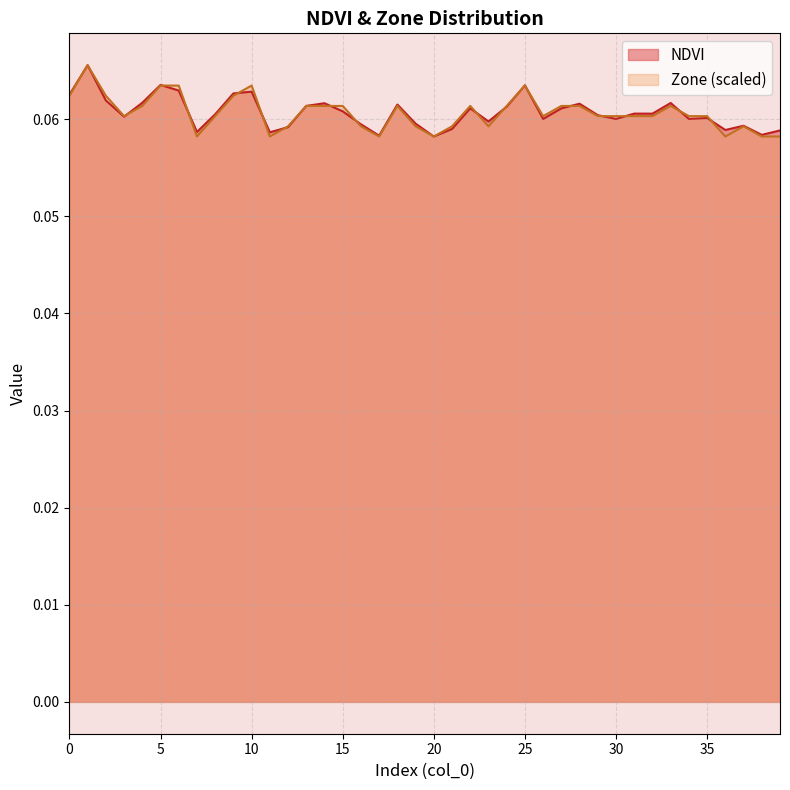

List the labels in order of NDVI value, smallest first.

20, 17, 38, 11, 7, 39, 36, 21, 12, 37, 16, 19, 23, 26, 30, 34, 35, 3, 29, 8, 32, 31, 15, 27, 22, 24, 13, 18, 28, 14, 33, 4, 2, 0, 9, 10, 6, 25, 5, 1